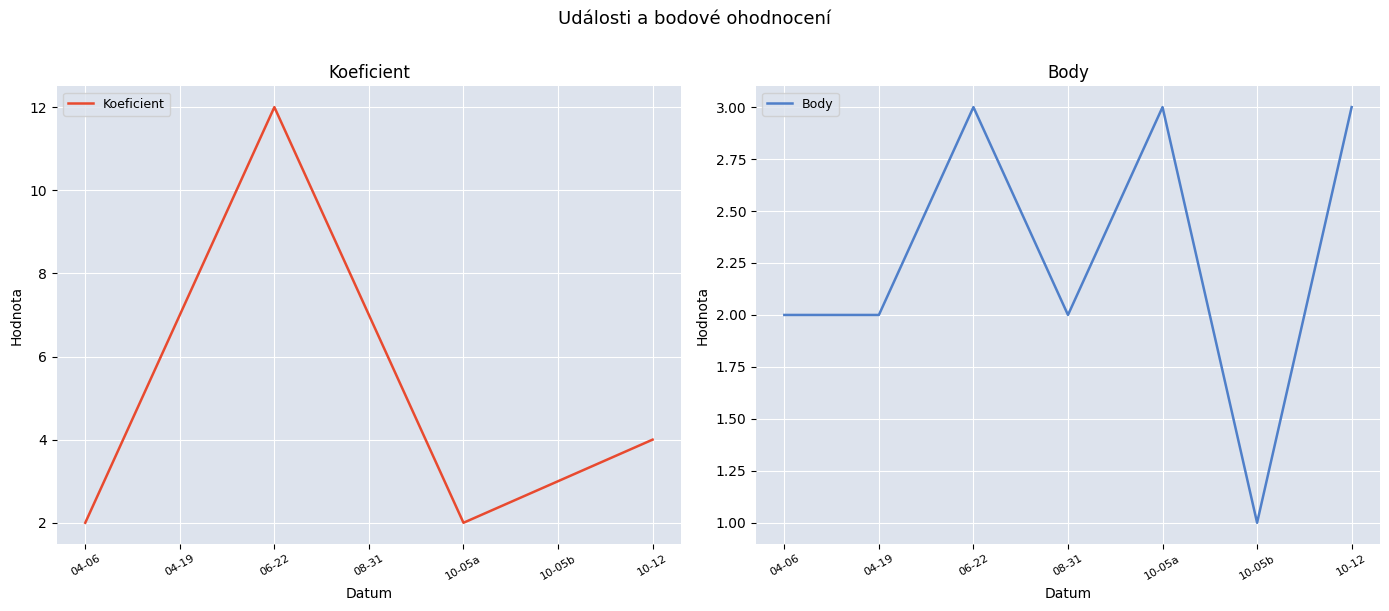

List the labels in order of Koeficient value, smallest first.

04-06, 10-05a, 10-05b, 10-12, 04-19, 08-31, 06-22